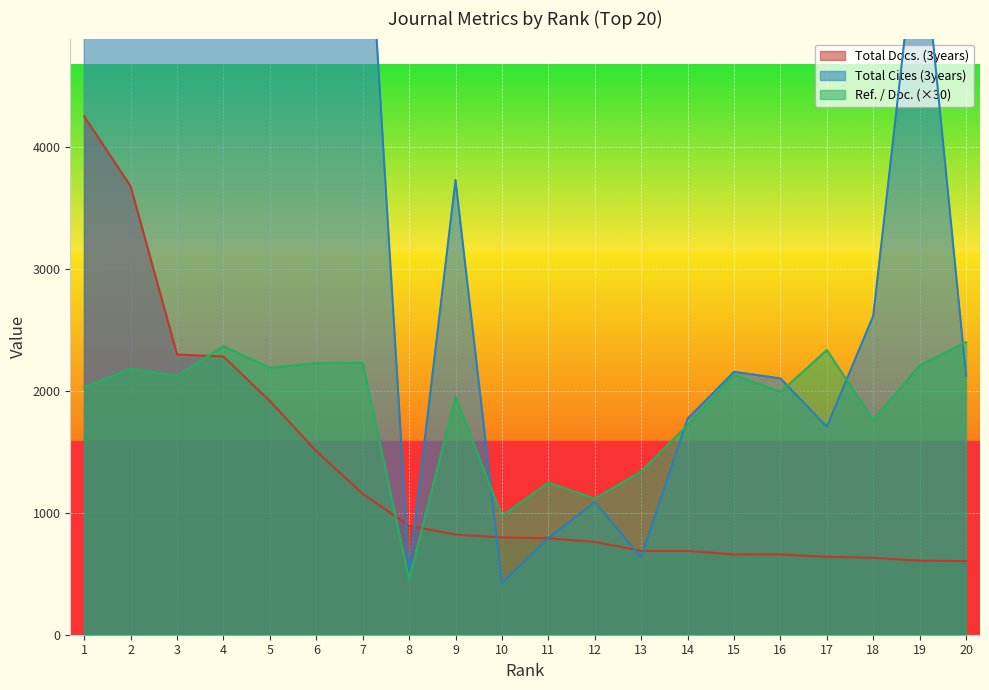

Reading right to left, transcribe all the data shown in this chart.

Total Docs. (3years): 604.0	608.0	631.0	640.0	658.0	659.0	688.0	688.0	762.0	792.0	799.0	822.0	894.0	1157.0	1507.0	1919.0	2283.0	2300.0	3681.0	4255.0
Total Cites (3years): 2125.0	5988.0	2618.0	1706.0	2104.0	2158.0	1773.0	636.0	1088.0	794.0	424.0	3733.0	516.0	6777.0	6909.0	14434.0	9707.0	5437.0	9542.0	15458.0
Ref. / Doc.: 2401.8	2211.3	1763.1	2337.0	1992.3	2134.2	1720.2	1341.3	1117.2	1247.4	975.3	1952.1	453.9	2233.5	2229.6	2191.5	2367.6	2124.3	2183.1	2034.3